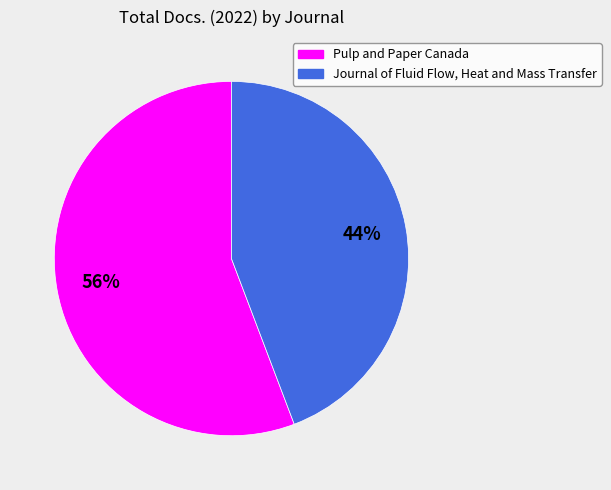

Do Journal of Fluid Flow, Heat and Mass Transfer and Pulp and Paper Canada together represent more than half of the pie?

Yes